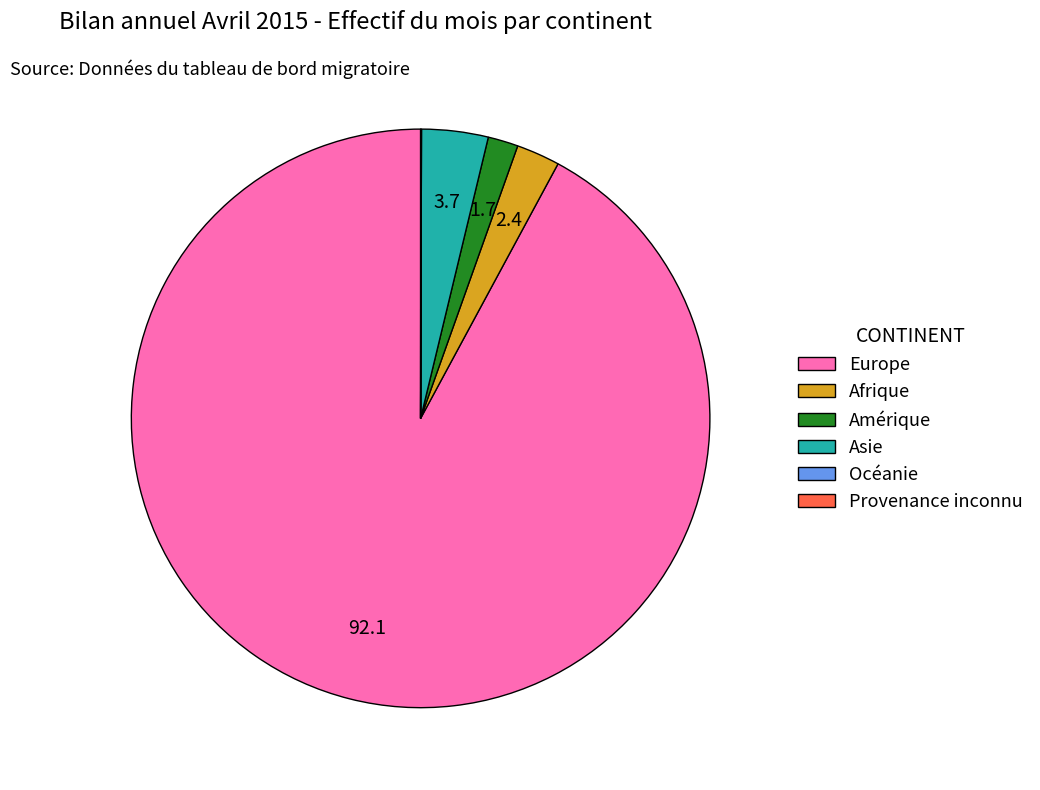

Do Amérique and Asie together represent more than half of the pie?

No